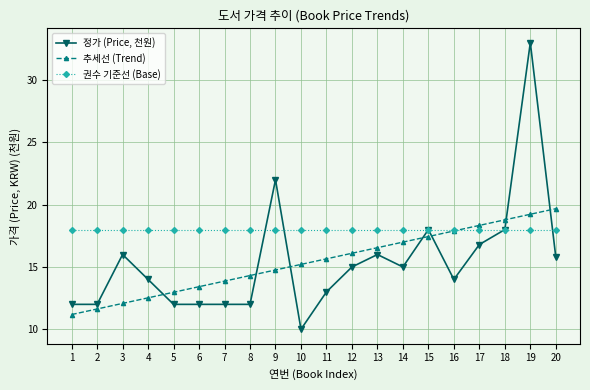

Reading right to left, what are all the values shown in this chart?

정가 (Price, 천원): 15.8	33.0	18.0	16.8	14.0	18.0	15.0	16.0	15.0	13.0	10.0	22.0	12.0	12.0	12.0	12.0	14.0	16.0	12.0	12.0
추세선 (Trend): 19.7	19.2	18.8	18.3	17.9	17.4	17.0	16.5	16.1	15.7	15.2	14.8	14.3	13.9	13.4	13.0	12.5	12.1	11.6	11.2
권수 기준선 (Base): 18.0	18.0	18.0	18.0	18.0	18.0	18.0	18.0	18.0	18.0	18.0	18.0	18.0	18.0	18.0	18.0	18.0	18.0	18.0	18.0